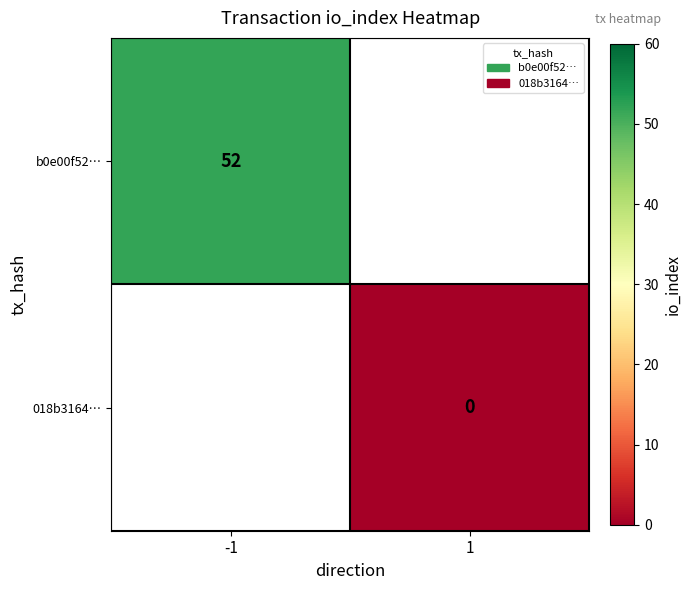

The value of b0e00f52… at -1 is 30.7. True or false?

False